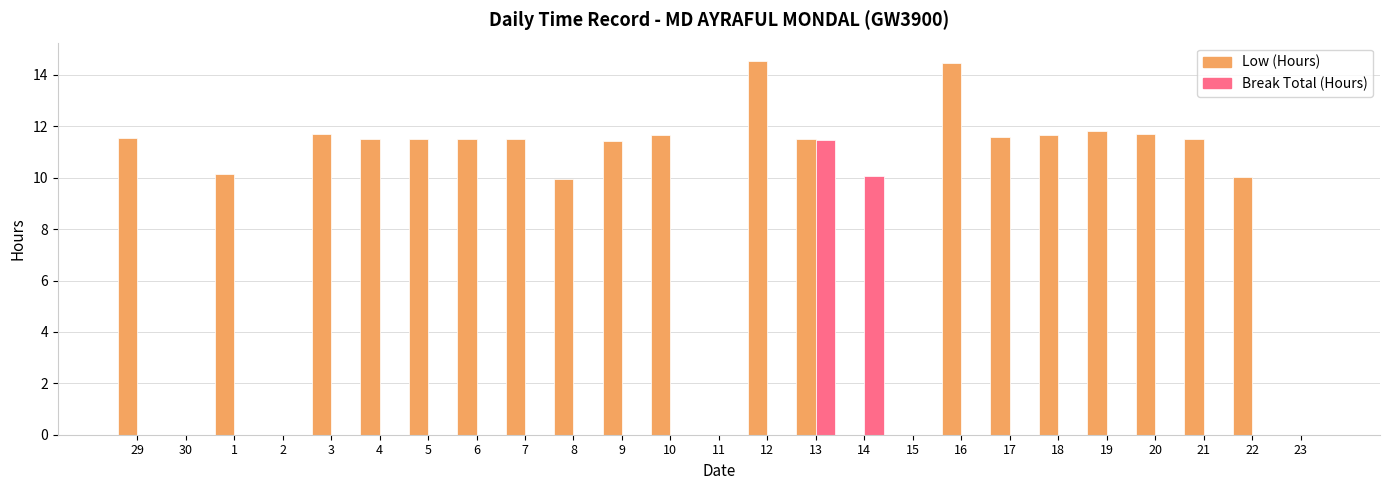

At which category is the sum across all series the highest?

13